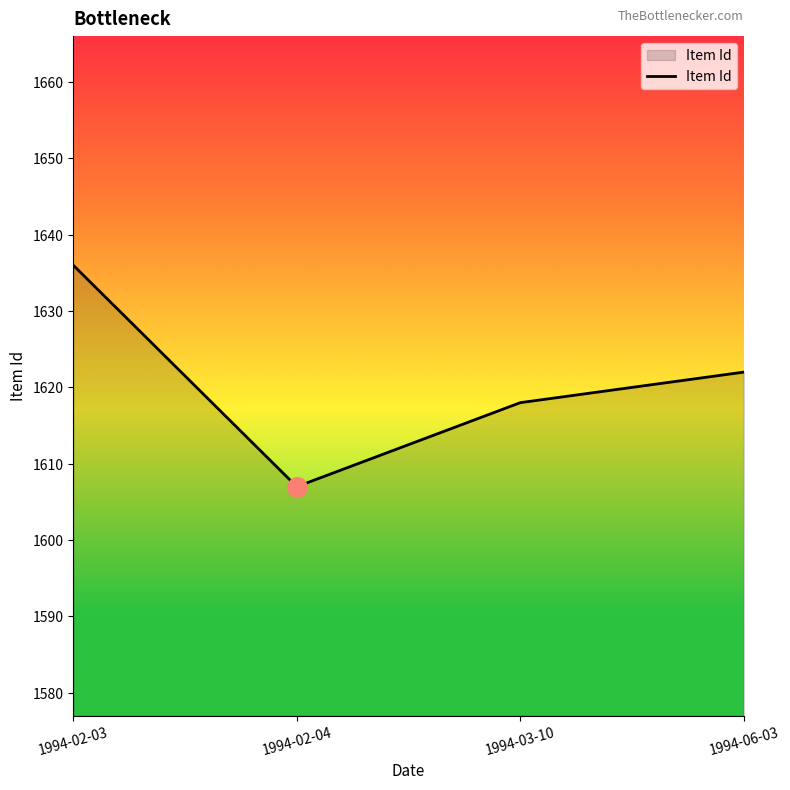

The value at 1994-06-03 is 1622. True or false?

True